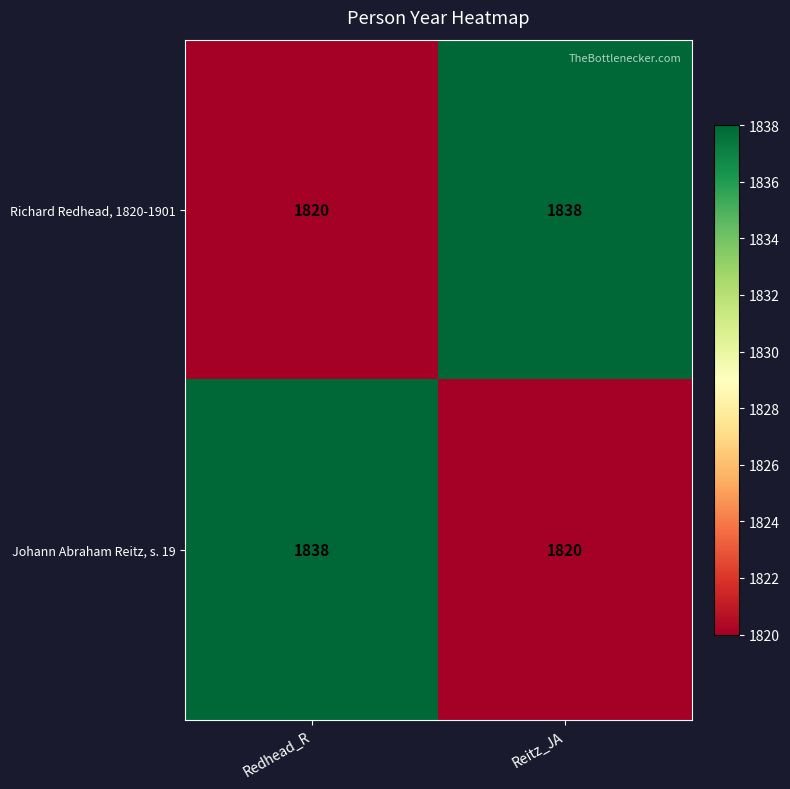

What is the approximate value of Johann Abraham Reitz, s. 19 at Reitz_JA, to the nearest 10?

1820